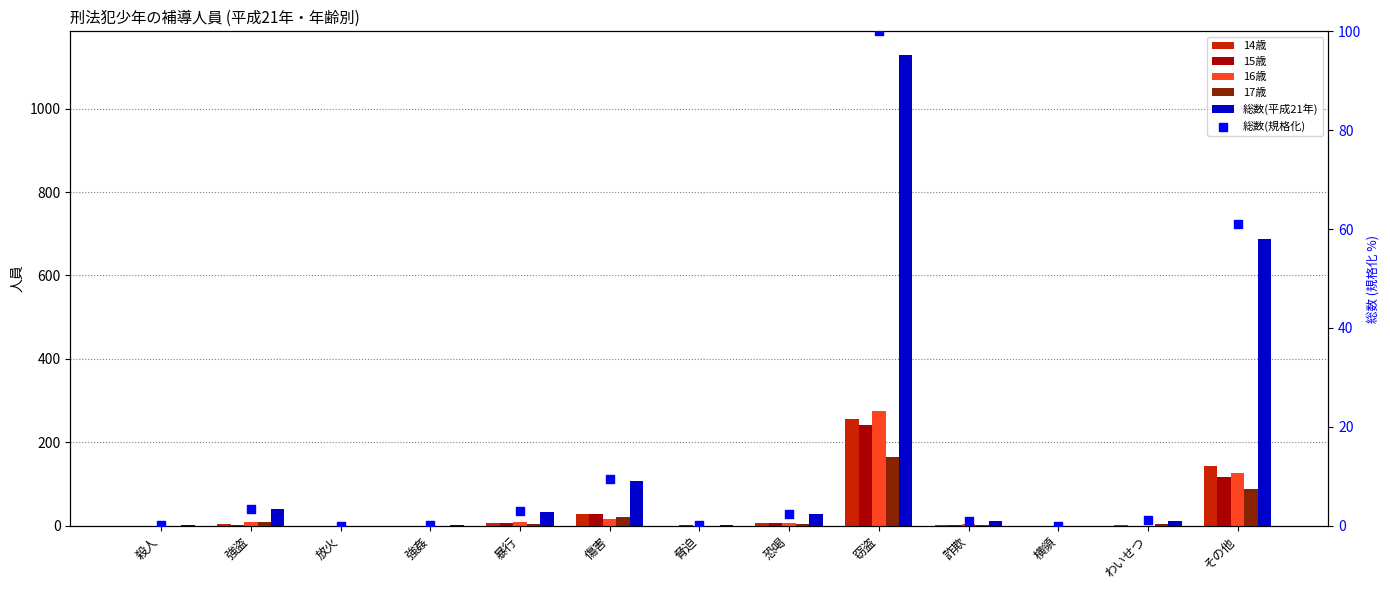

Is the value of 14歳 at 殺人 greater than the value of 総数(平成21年) at 恐喝?

No